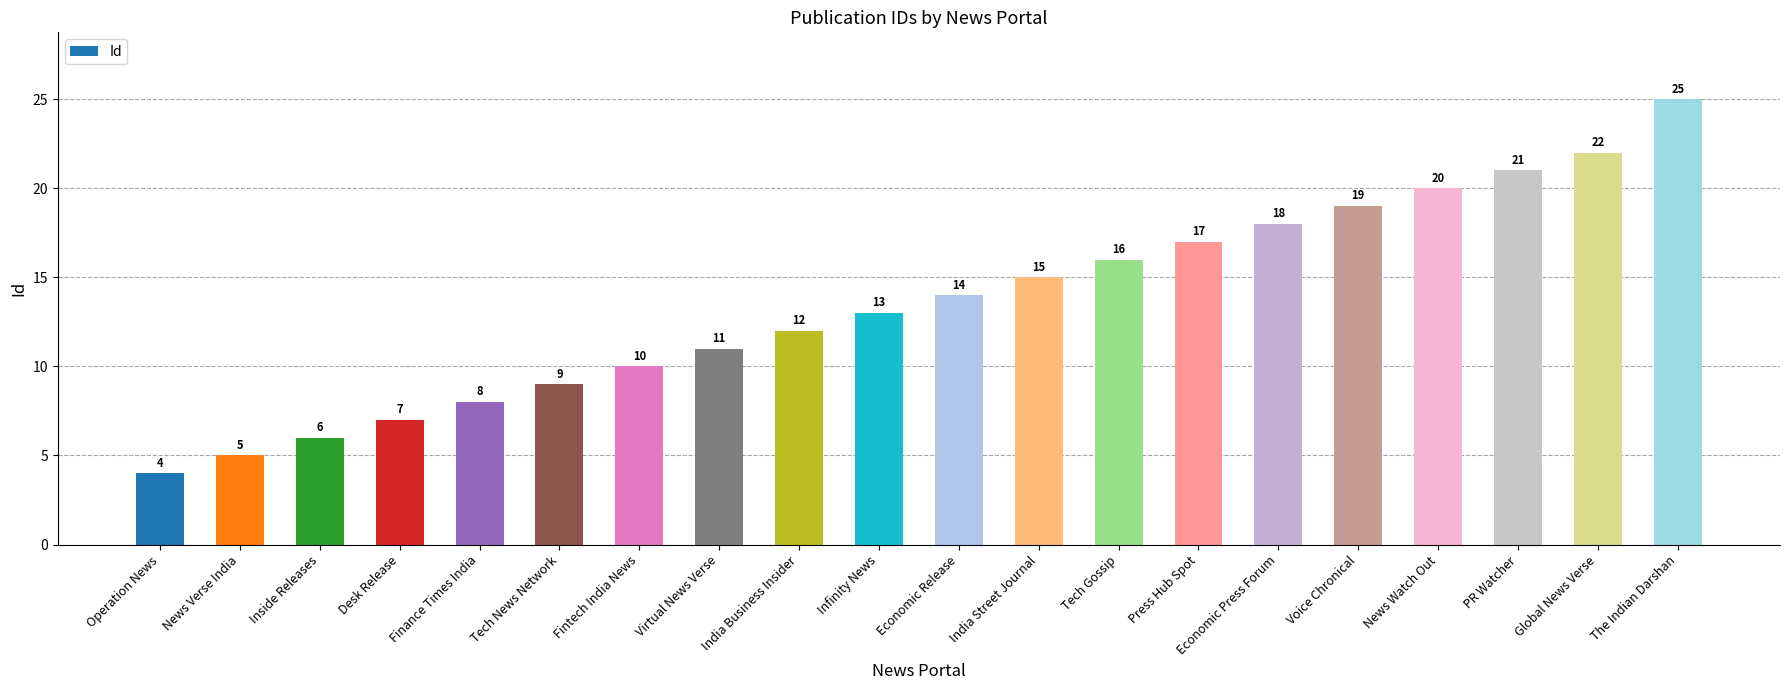

Are the bars horizontal?

No